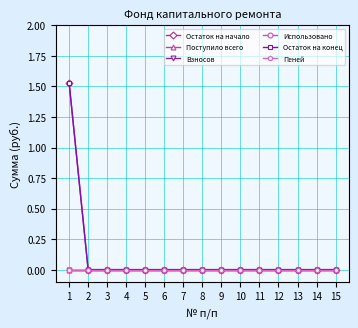

Between 8 and 2, which is larger?

8